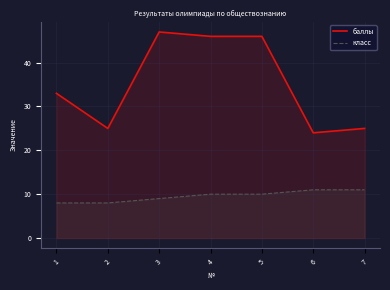

How many interior local peaks does the баллы series have?

1